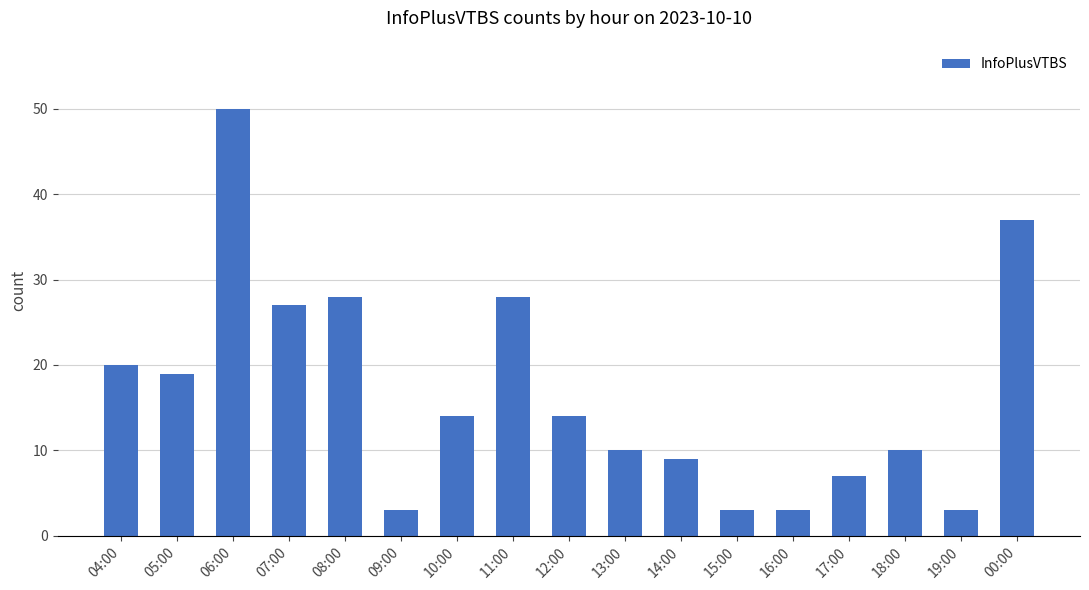

What is the smallest value displayed?

3